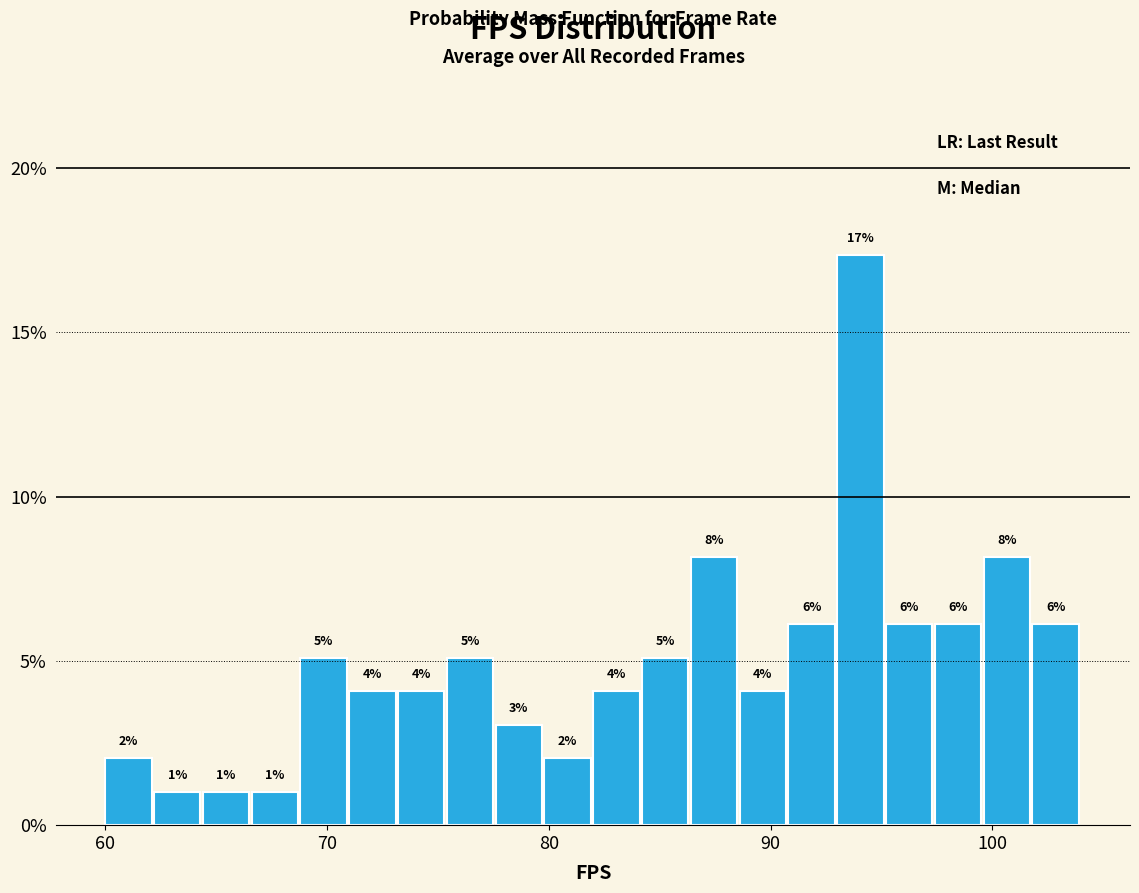

Read against the x-axis, roughly where is the centre of the tallest bar?

94